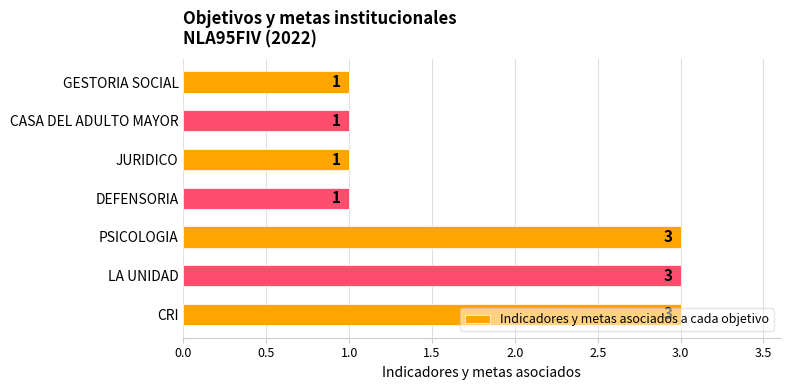

The chart shows a value of 2 at JURIDICO. True or false?

False